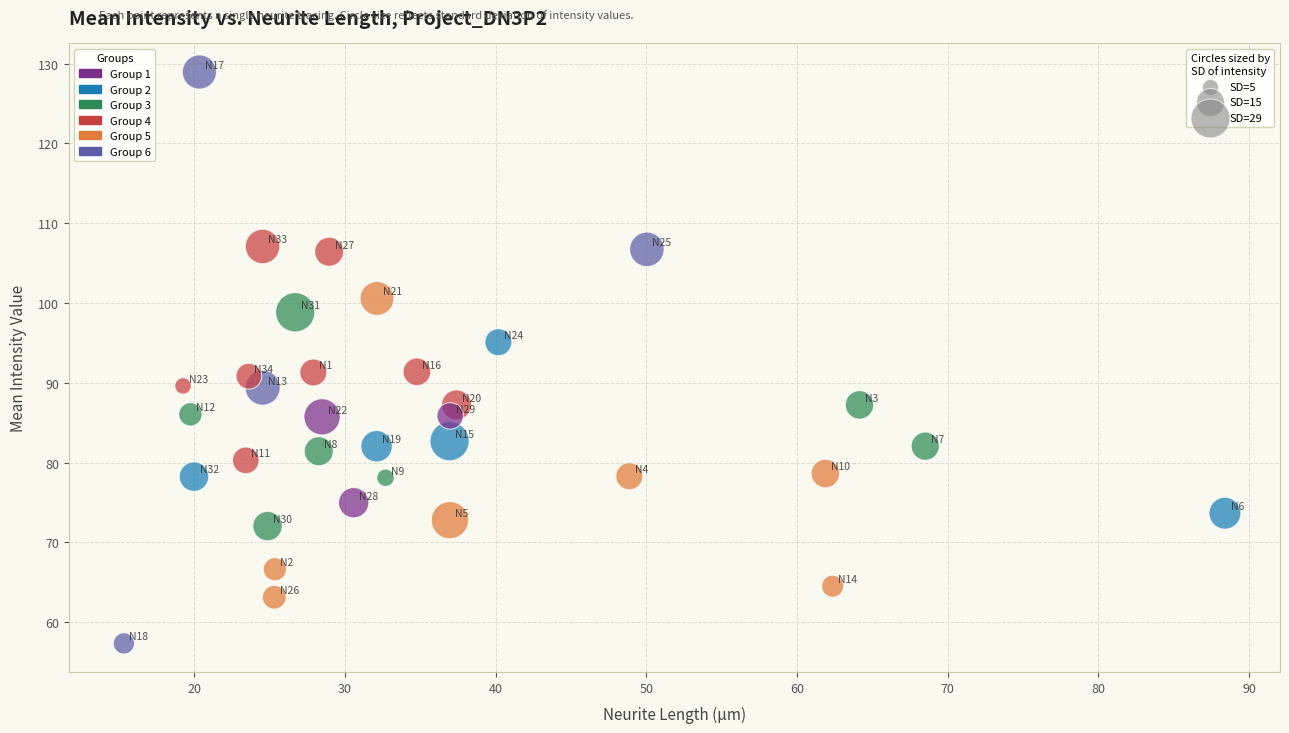

What is the range of X values (max minus min)?

73.1